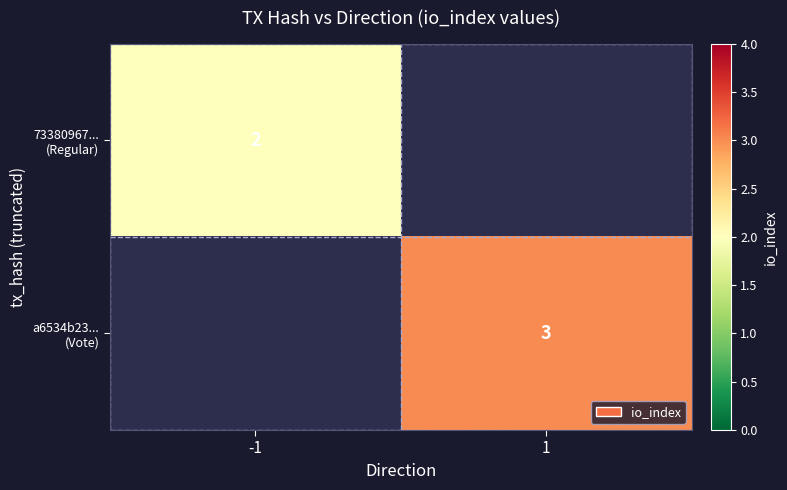

True or false: a6534b23... (Vote) has a value of 3.0 at 1.

True